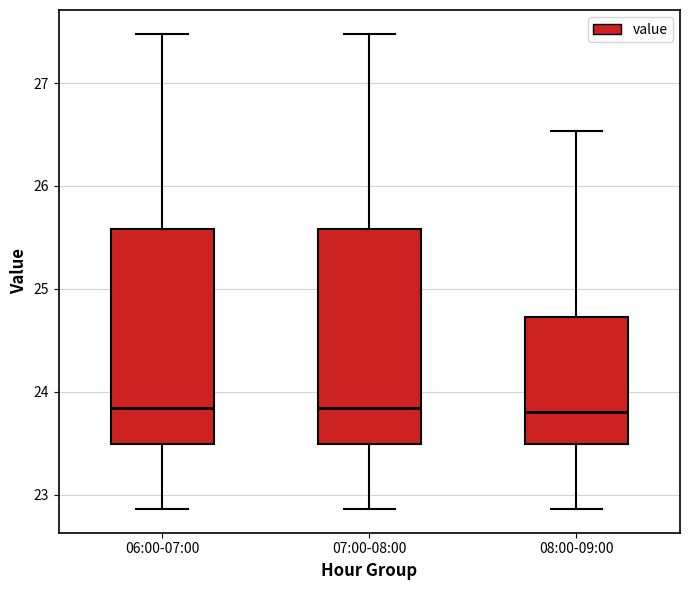

Reading left to right, read every box against the y-axis: the position of its median line, the range the box covers, and the ends of its whiskers. The values are not printed on the chart, so give them approximately, as read against the axis.

06:00-07:00: median 23.8, box 23.5 to 25.6, whiskers 22.9 to 27.5
07:00-08:00: median 23.8, box 23.5 to 25.6, whiskers 22.9 to 27.5
08:00-09:00: median 23.8, box 23.5 to 24.7, whiskers 22.9 to 26.5